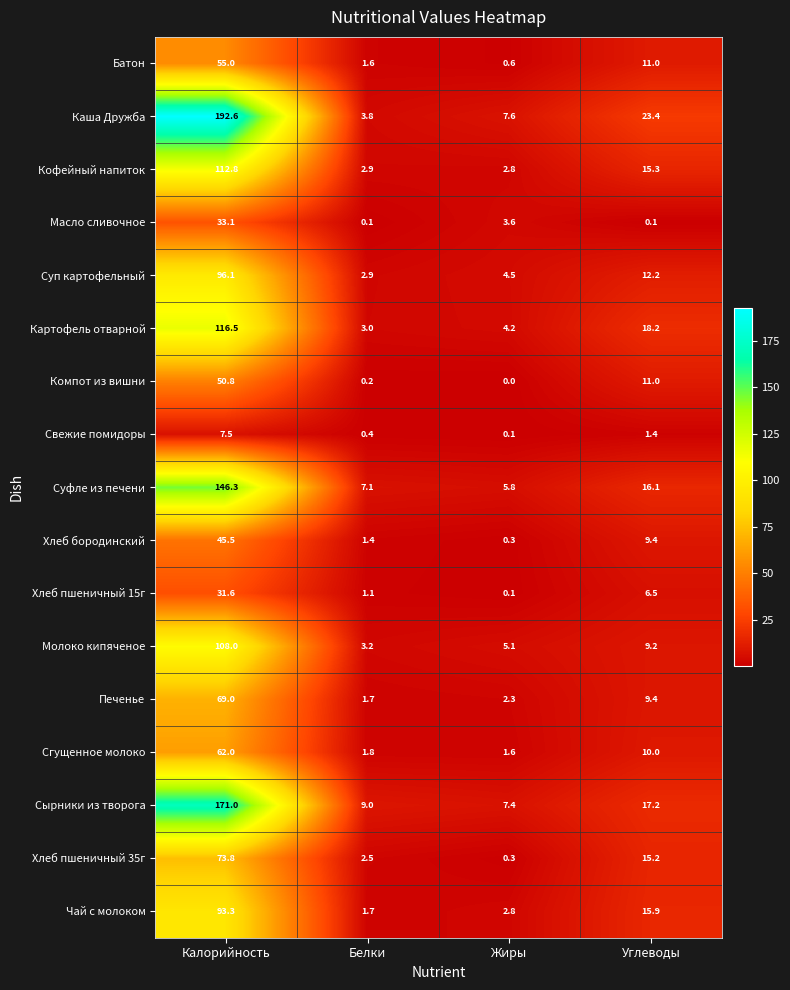

What is the difference between the maximum and minimum values in the Молоко кипяченое series?

104.8